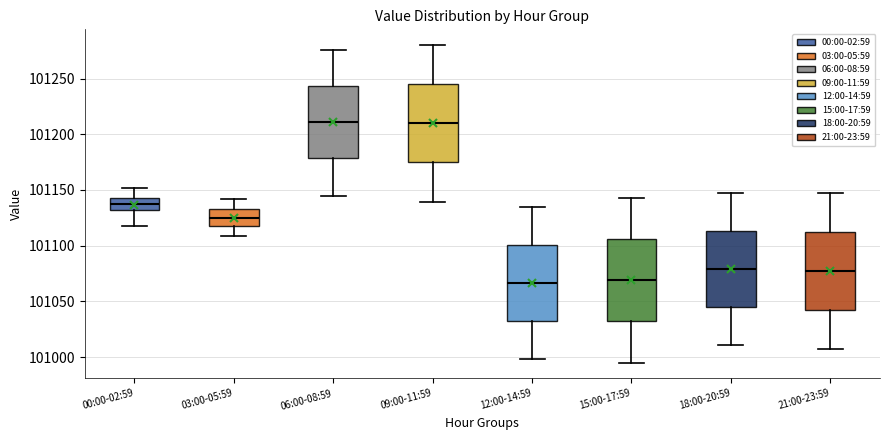

Reading left to right, read every box against the y-axis: the position of its median line, the range the box covers, and the ends of its whiskers. The values are not printed on the chart, so give them approximately, as read against the axis.

00:00-02:59: median 101135, box 101130 to 101145, whiskers 101120 to 101150
03:00-05:59: median 101125, box 101115 to 101135, whiskers 101110 to 101140
06:00-08:59: median 101210, box 101180 to 101245, whiskers 101145 to 101275
09:00-11:59: median 101210, box 101175 to 101245, whiskers 101140 to 101280
12:00-14:59: median 101065, box 101035 to 101100, whiskers 101000 to 101135
15:00-17:59: median 101070, box 101030 to 101105, whiskers 100995 to 101145
18:00-20:59: median 101080, box 101045 to 101115, whiskers 101010 to 101145
21:00-23:59: median 101075, box 101040 to 101110, whiskers 101005 to 101145